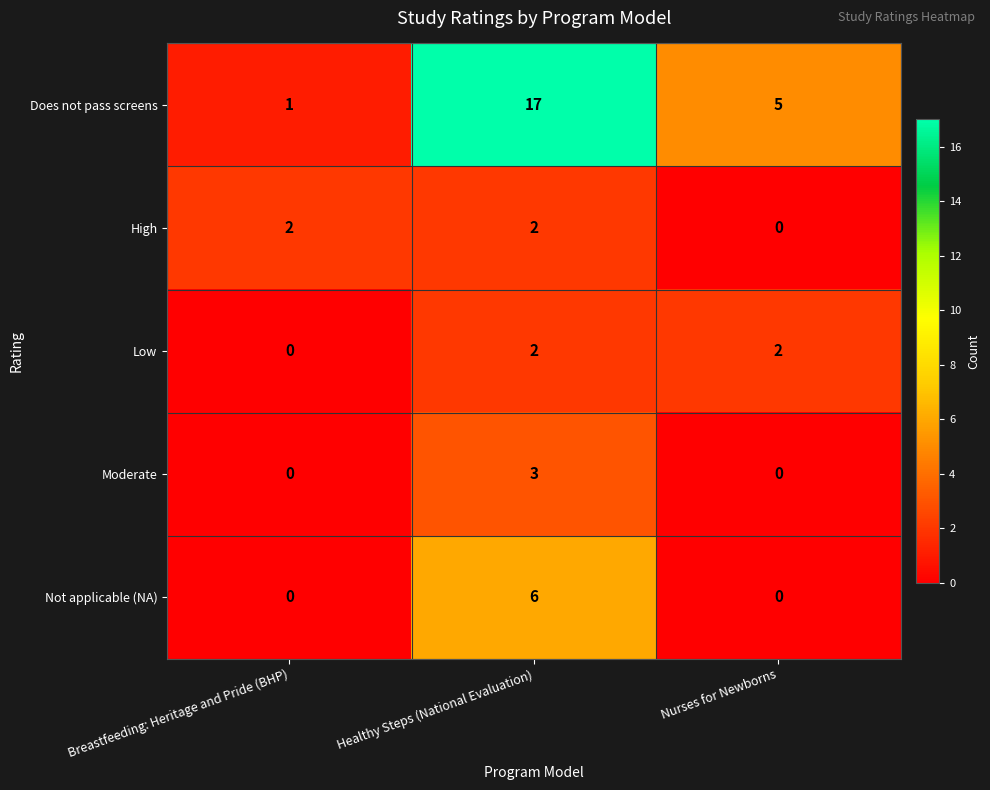

Count the Does not pass screens values in the range 1 to 17.

3